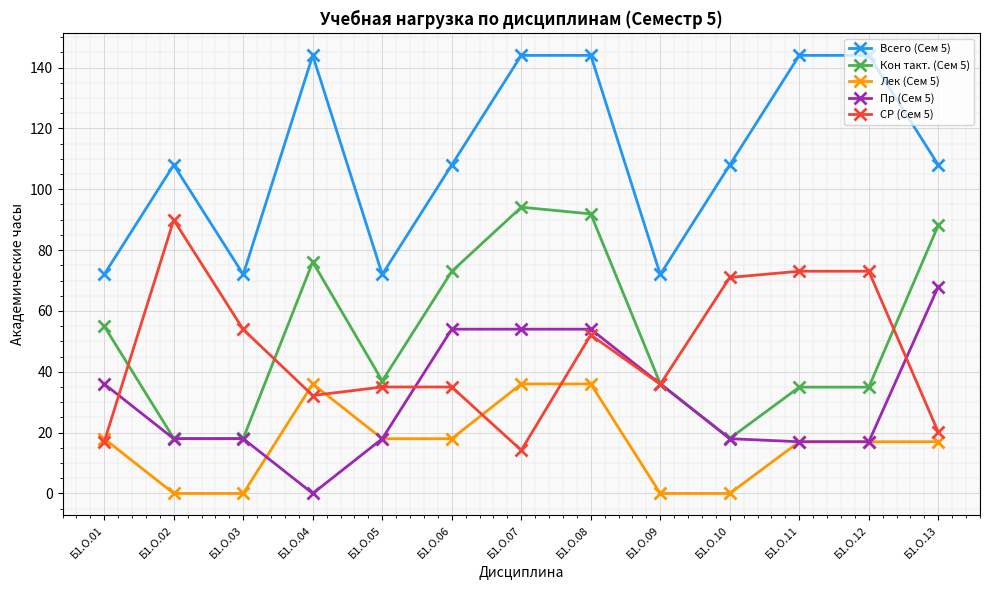

Count the Всего (Сем 5) values in the range 72 to 144.

13